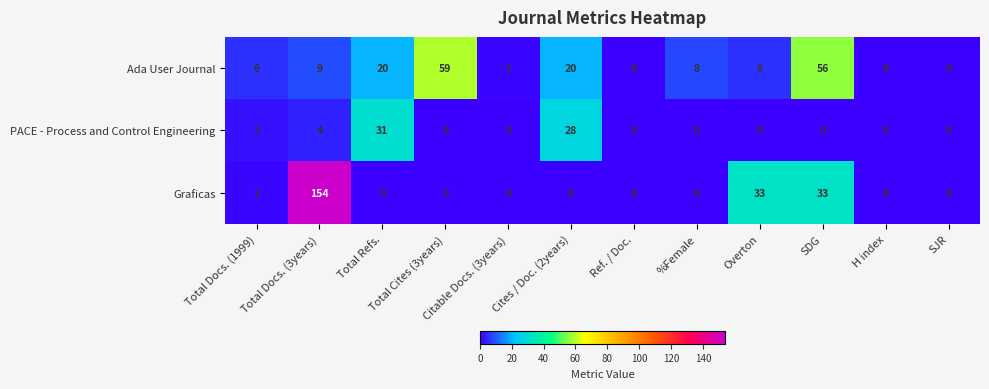

What is the difference between the highest and lowest values at Citable Docs. (3years)?

1